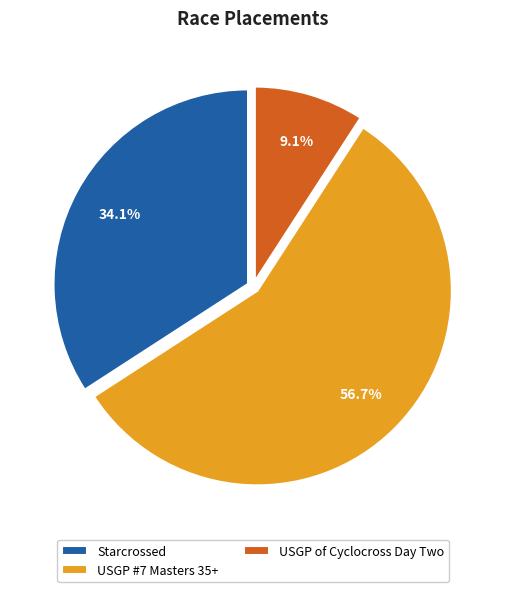

How many slices are in this pie chart?

3